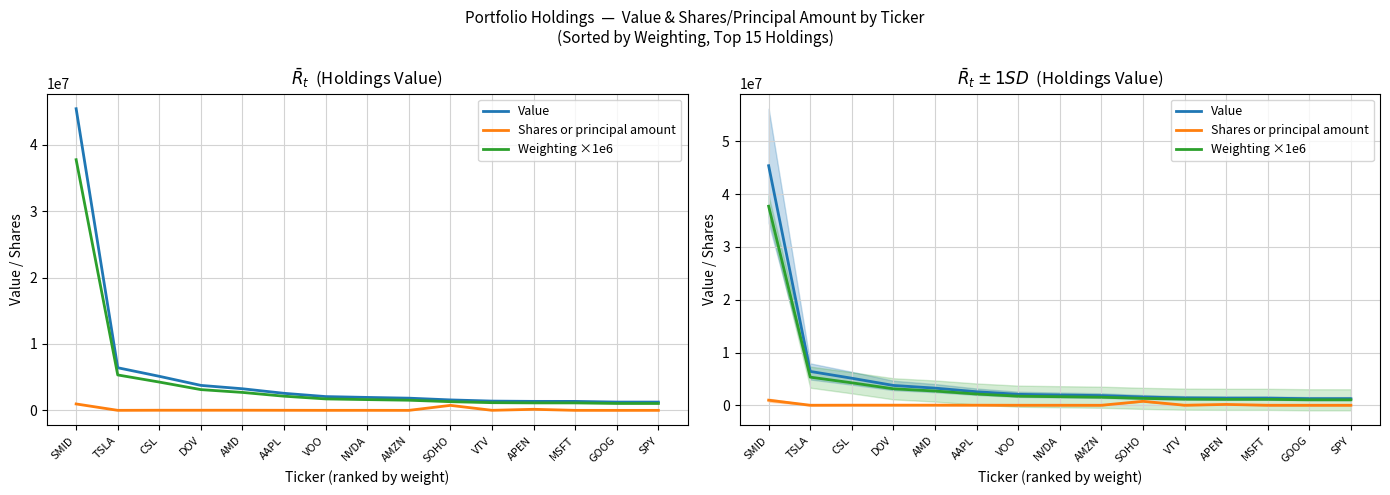

True or false: Weighting ×1e6 and Value cross at least once.

False